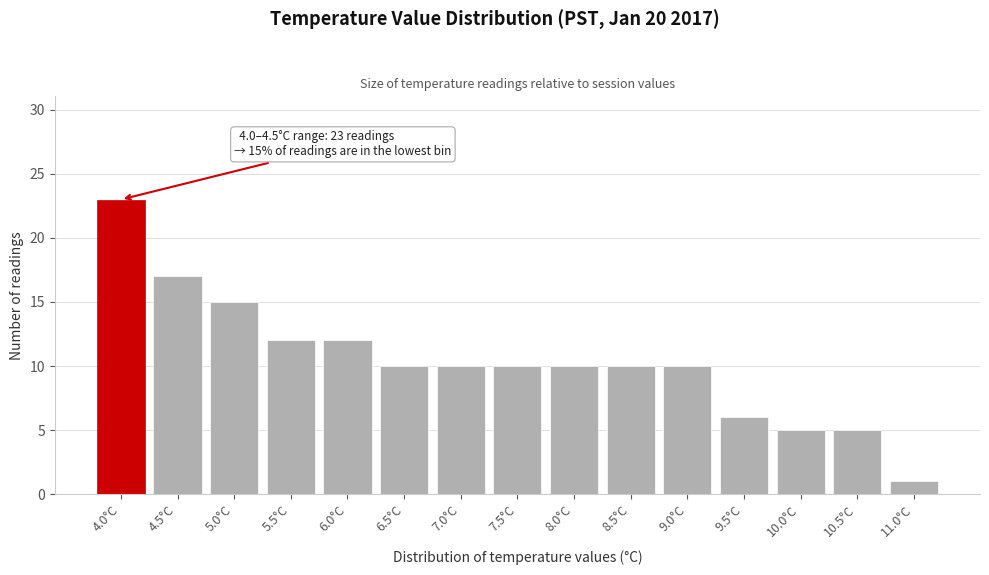

Reading left to right, list all the values displayed in this chart.

23	17	15	12	12	10	10	10	10	10	10	6	5	5	1